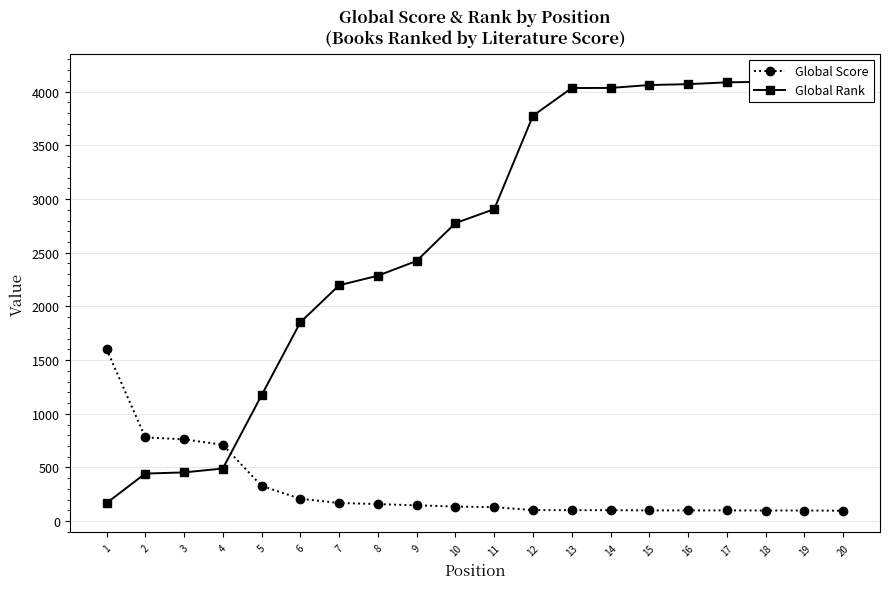

What is the lowest value of the Global Rank series?

168